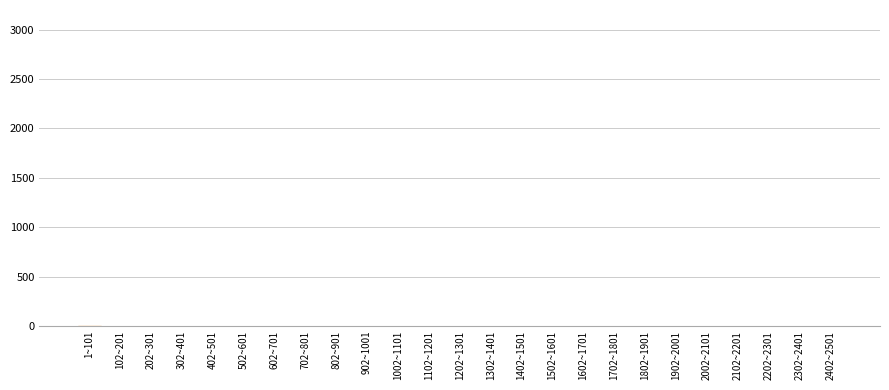

What is the sum of all values?

21